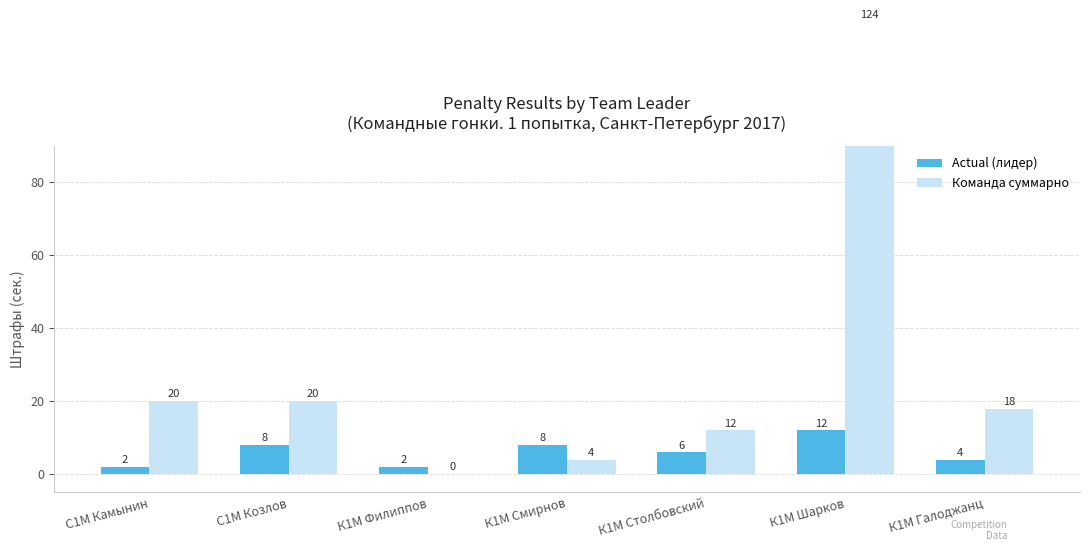

Which category has the lowest value in the Actual (лидер) series?

С1М Камынин